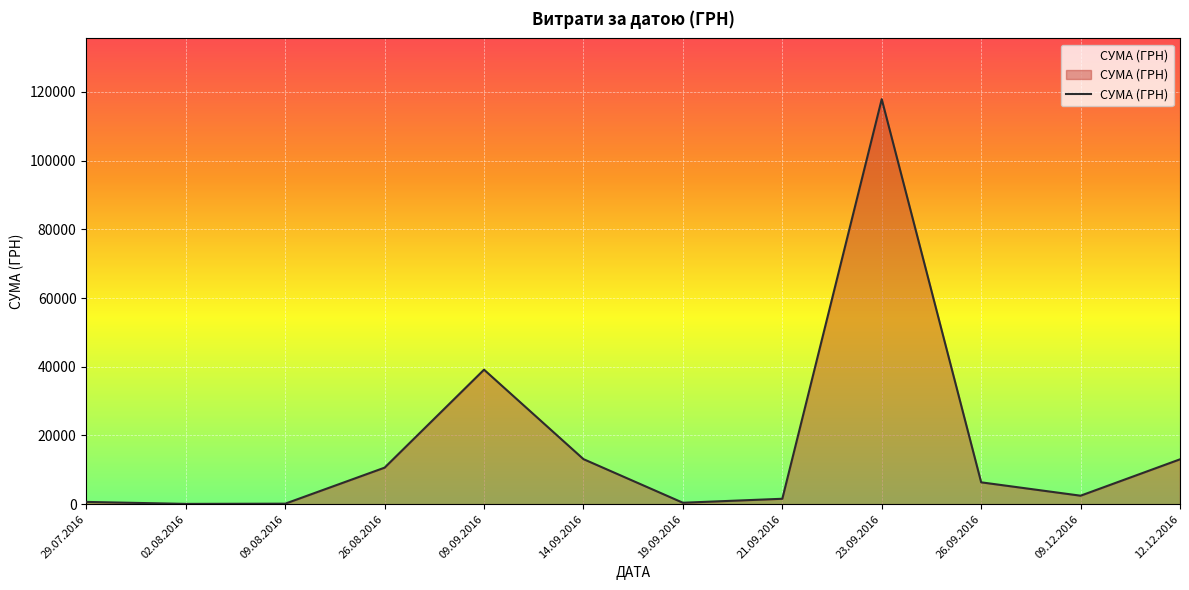

What is the minimum value shown in the chart?

73.6